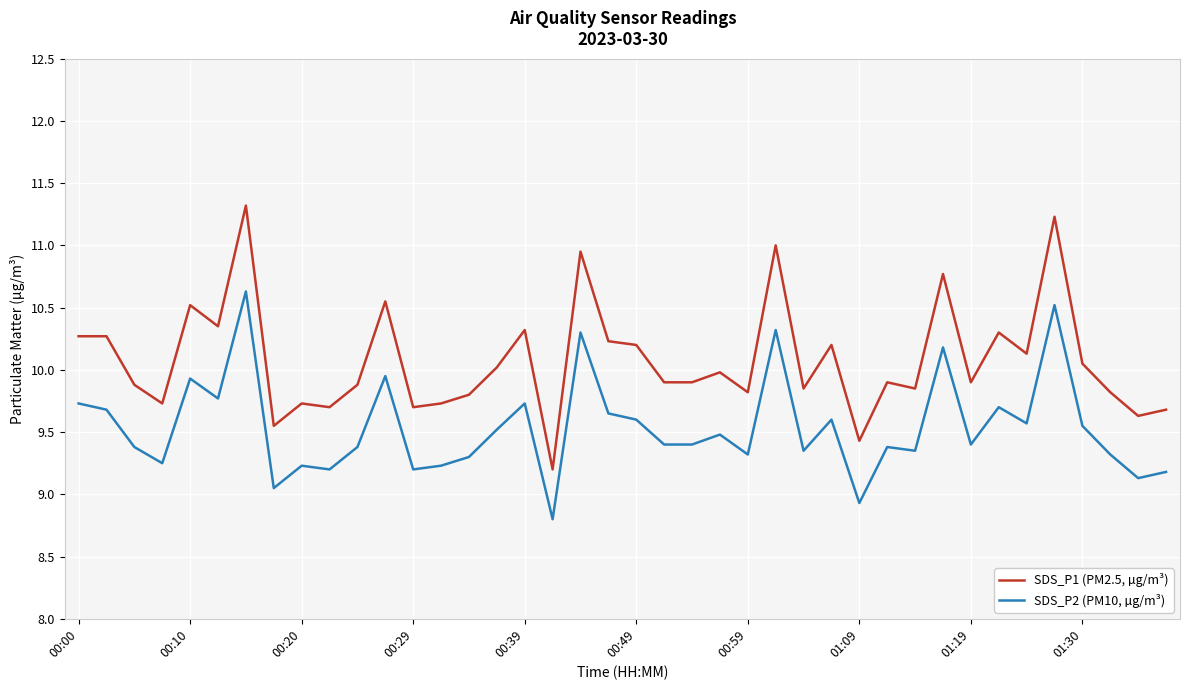

True or false: SDS_P1 (PM2.5, µg/m³) and SDS_P2 (PM10, µg/m³) intersect in this chart.

False